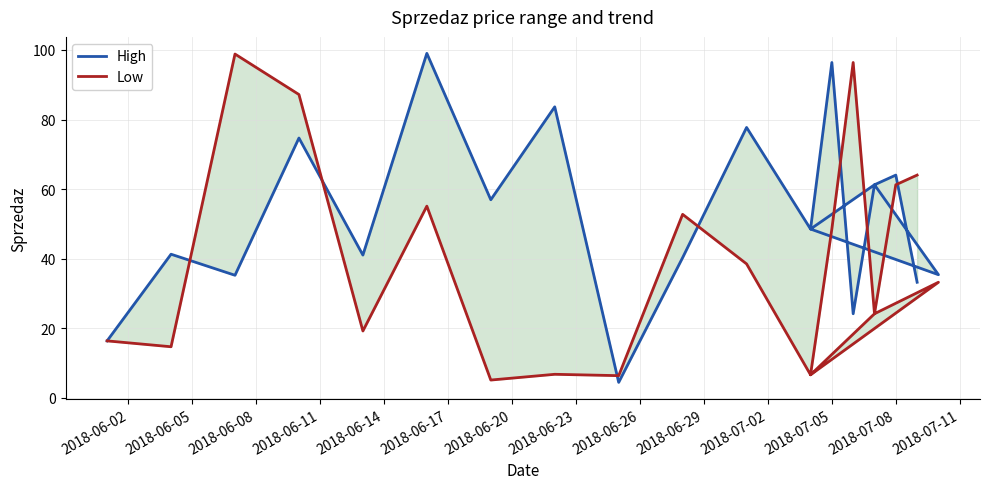

The value of High at 16 is 14.8. True or false?

False